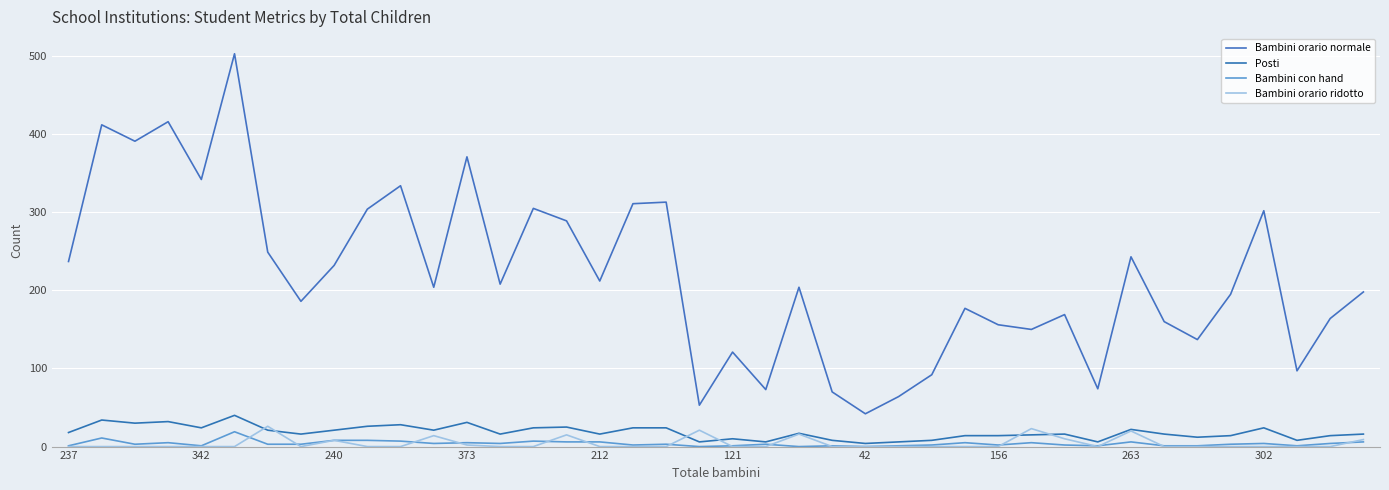

True or false: Posti and Bambini orario normale intersect in this chart.

False